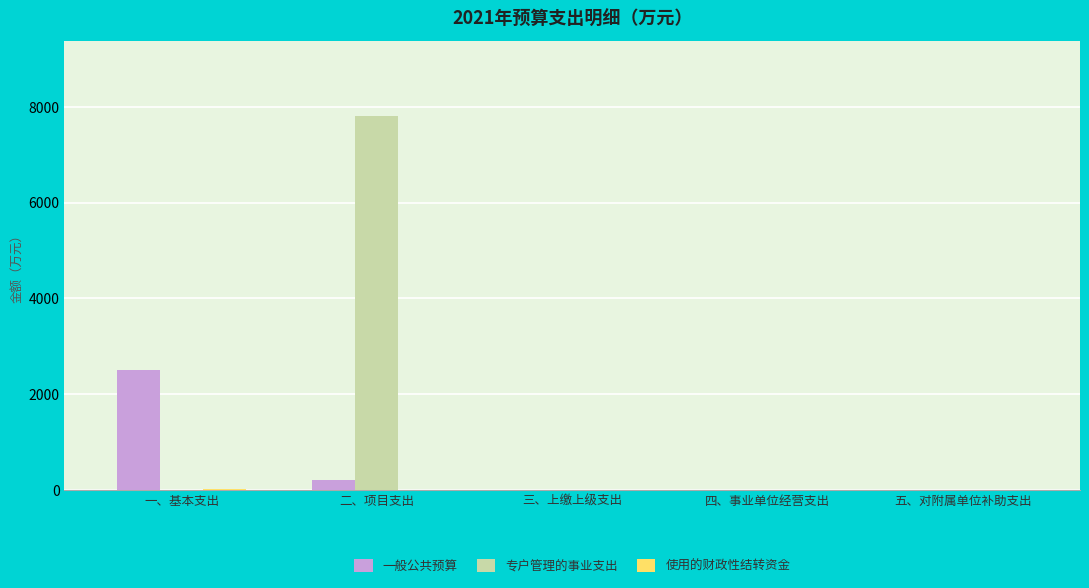

The 专户管理的事业支出 series shows 4974.6 at 三、上缴上级支出. True or false?

False